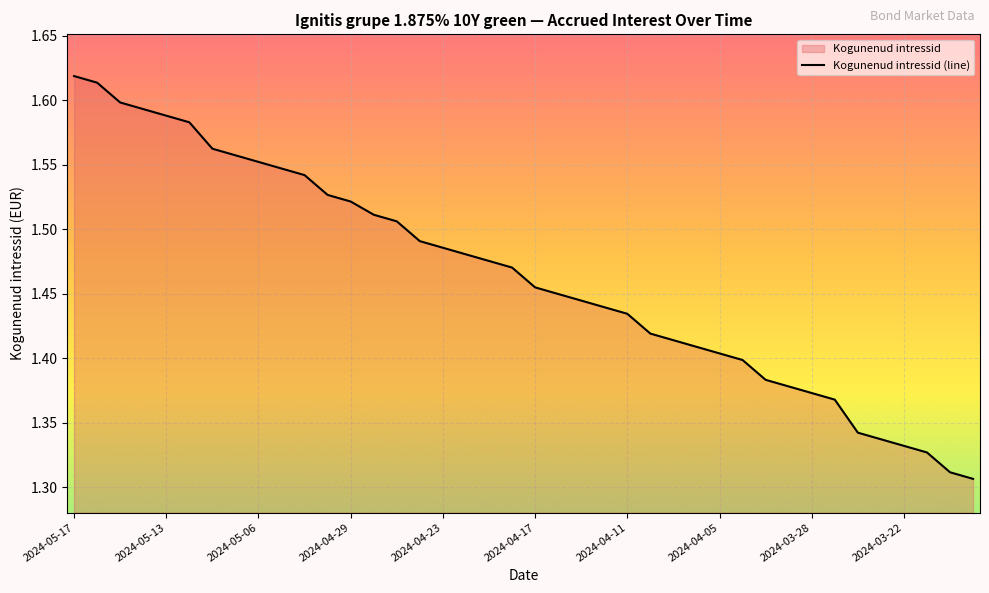

True or false: the data shows 1.4 at 2024-04-08.

True